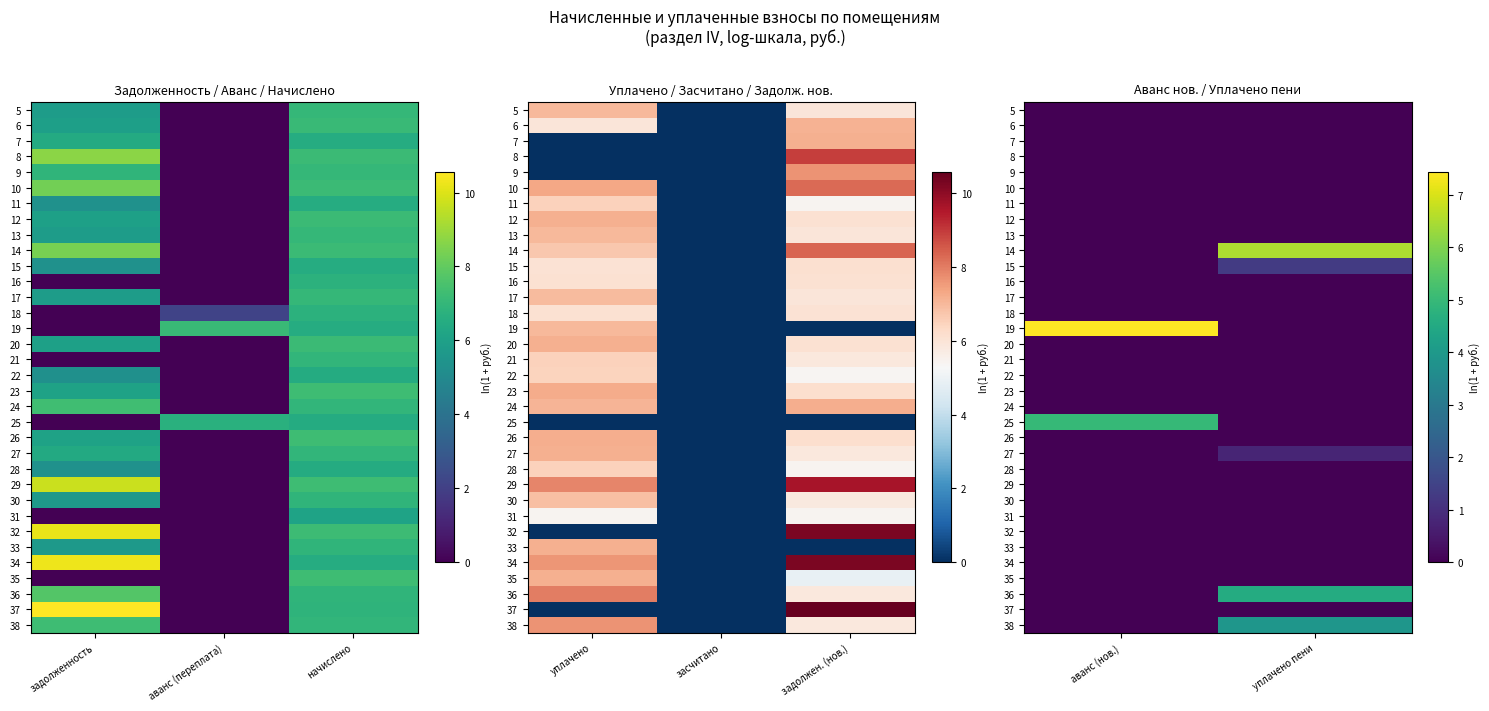

Where is 35 nearest to the value 0?

аванс (нов.)